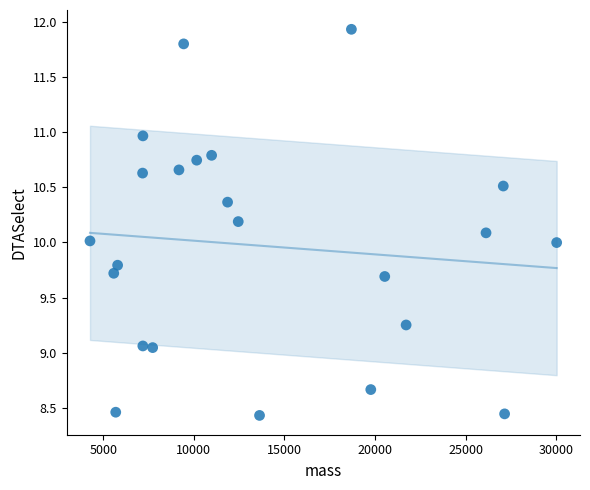

What is the range of Y values (max minus min)?

3.5